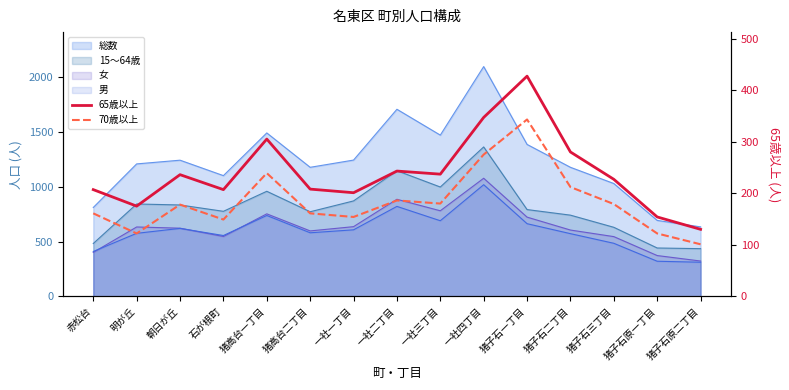

True or false: 70歳以上 and 65歳以上 intersect in this chart.

False